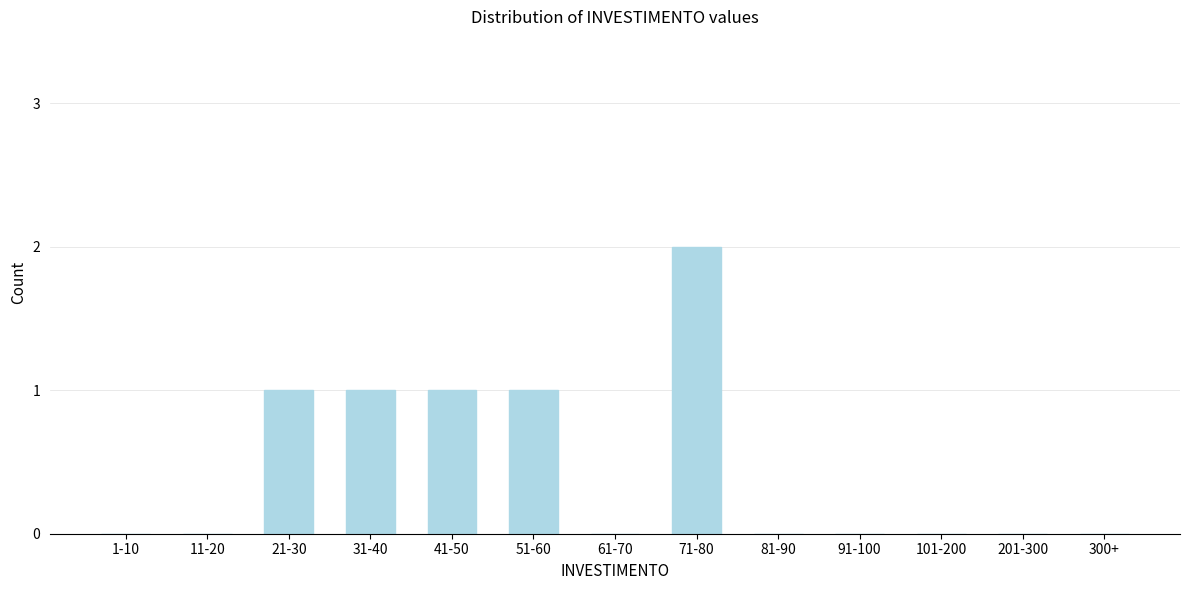

Reading left to right, transcribe all the data shown in this chart.

1-10=0	11-20=0	21-30=1	31-40=1	41-50=1	51-60=1	61-70=0	71-80=2	81-90=0	91-100=0	101-200=0	201-300=0	300+=0